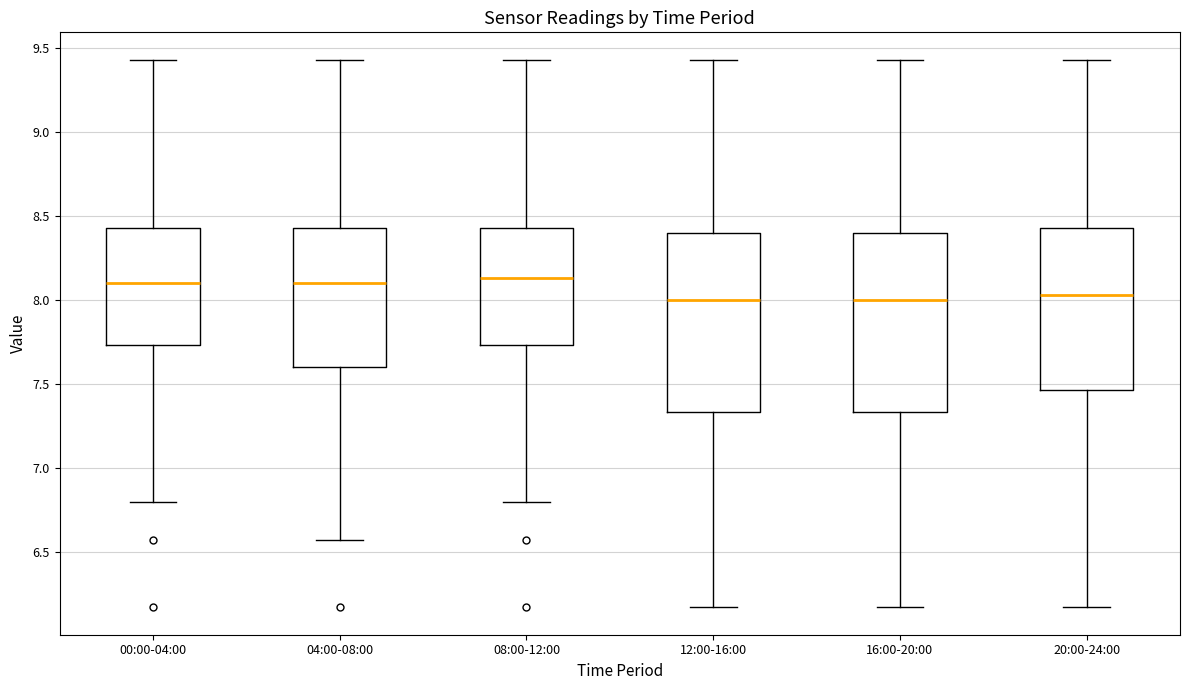

Reading left to right, transcribe this box plot: for each box, give where its median line is, the range the box spans, and where its two whiskers end, as read against the y-axis. The values are not printed on the chart, so give them approximately, as read against the axis.

00:00-04:00: median 8.10, box 7.75 to 8.45, whiskers 6.80 to 9.45
04:00-08:00: median 8.10, box 7.60 to 8.45, whiskers 6.55 to 9.45
08:00-12:00: median 8.15, box 7.75 to 8.45, whiskers 6.80 to 9.45
12:00-16:00: median 8.00, box 7.35 to 8.40, whiskers 6.15 to 9.45
16:00-20:00: median 8.00, box 7.35 to 8.40, whiskers 6.15 to 9.45
20:00-24:00: median 8.05, box 7.45 to 8.45, whiskers 6.15 to 9.45